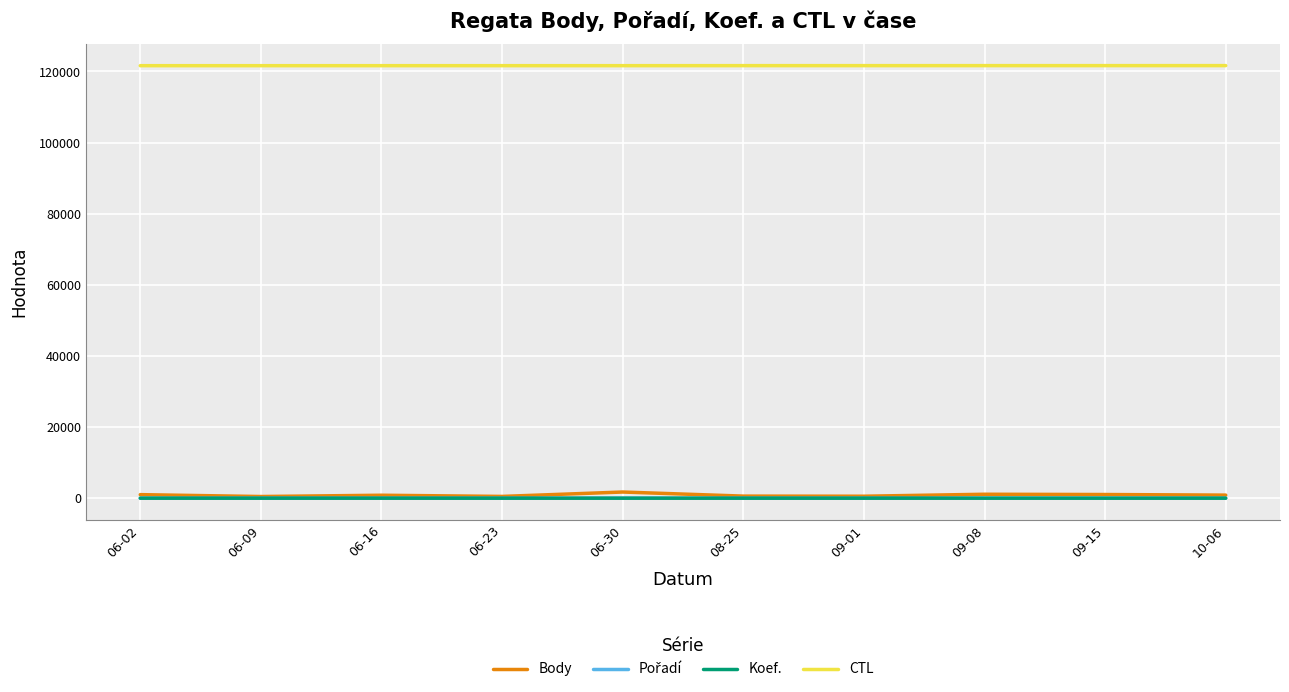

True or false: CTL and Koef. intersect in this chart.

False